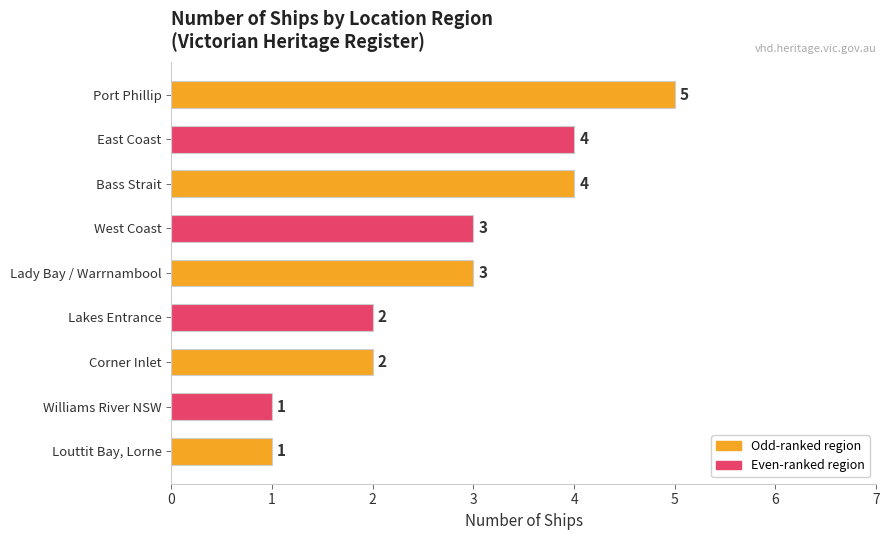

The chart shows a value of 6 at Bass Strait. True or false?

False